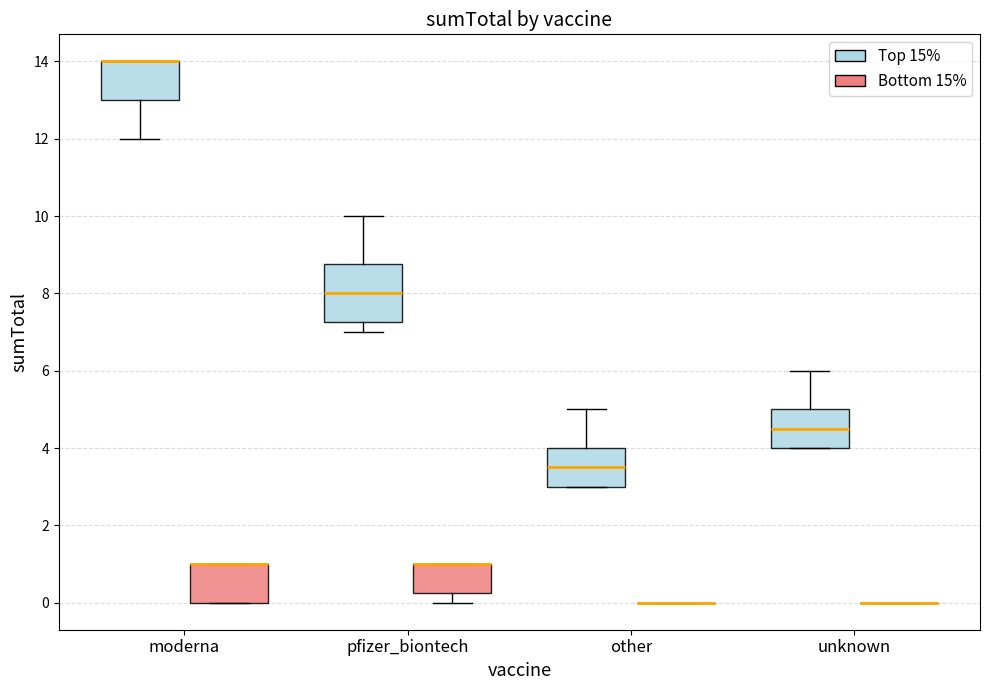

Where does the lower whisker of the box for moderna (Top 15%) end on the y-axis? The values are not printed on the chart, so give them approximately, as read against the axis.

12.0